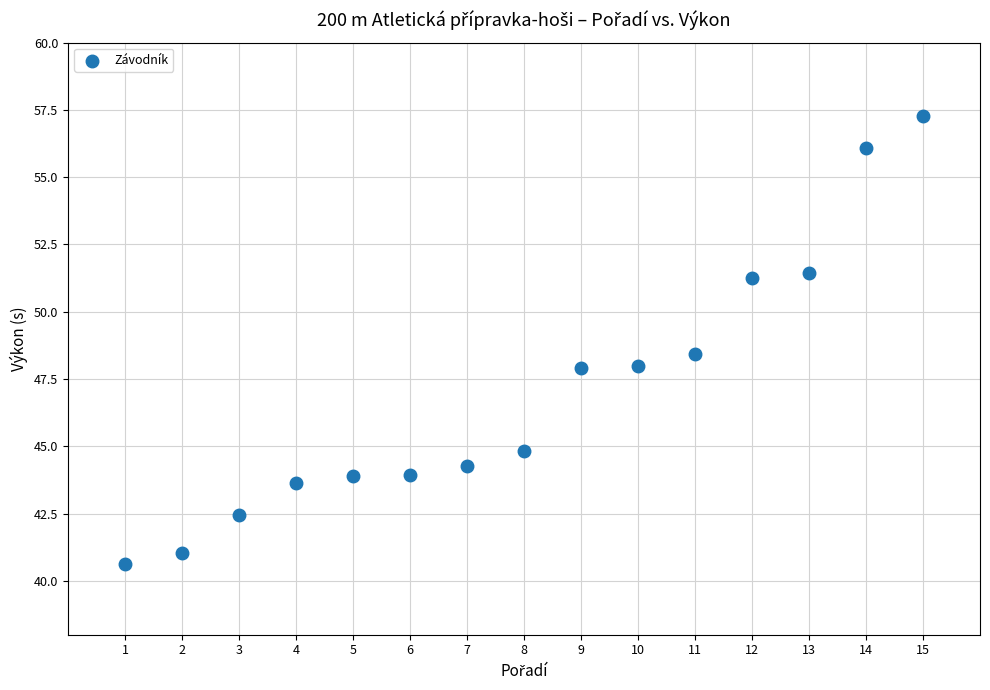

What is the range of Y values (max minus min)?

16.6